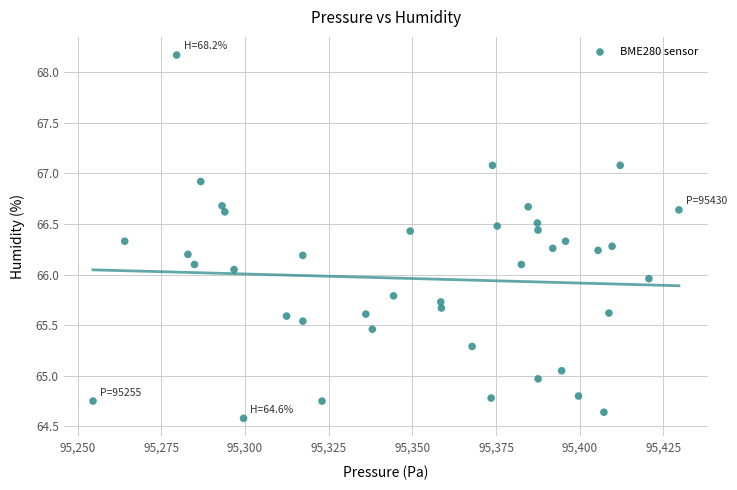

What is the range of X values (max minus min)?

175.0